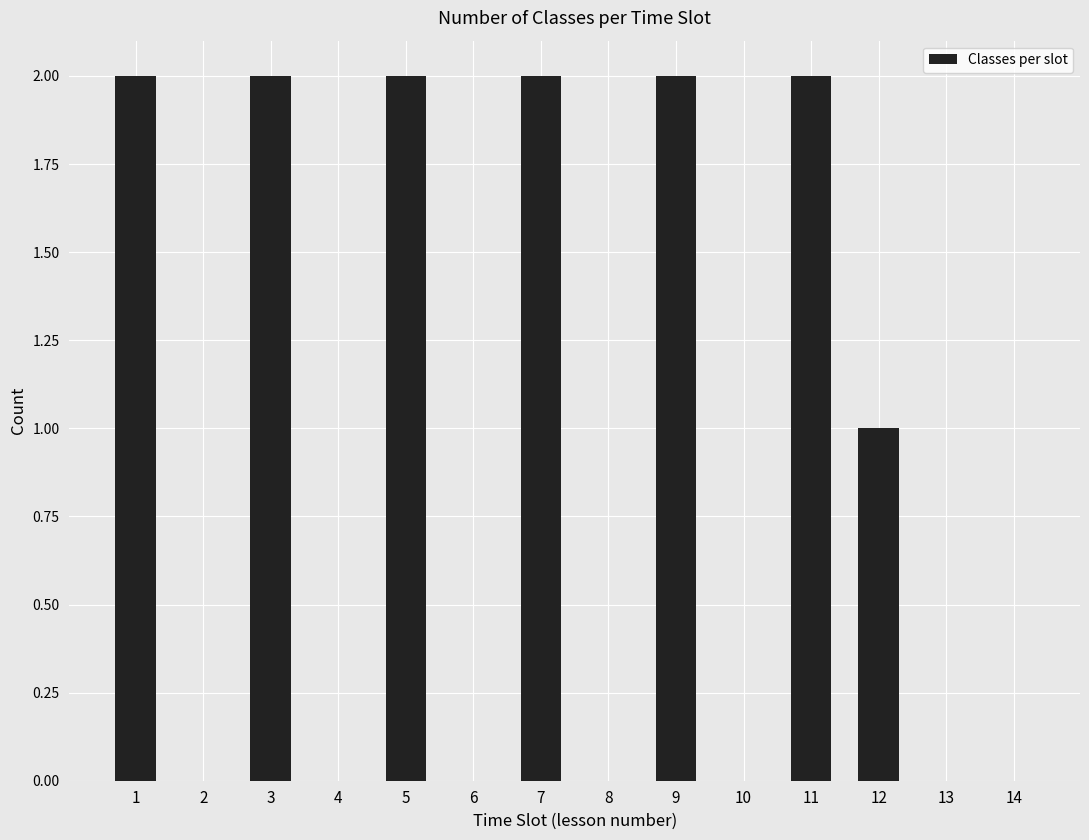

The value at 11 is 3. True or false?

False